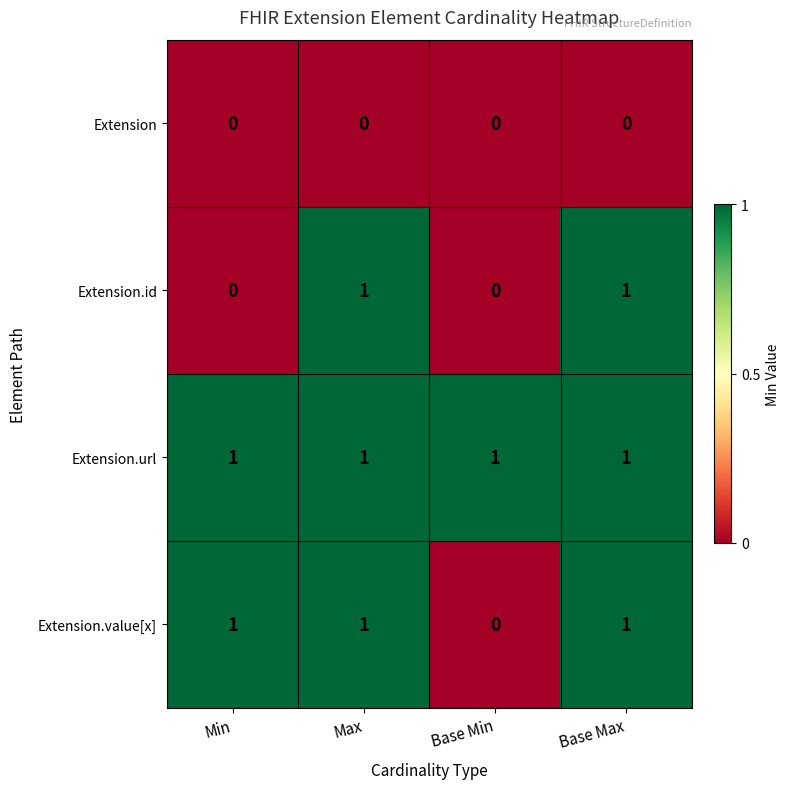

Is it true that Extension.id equals 1 at Base Max?

True